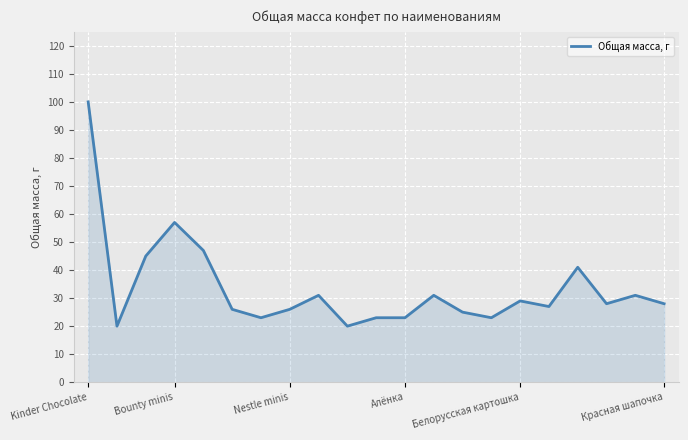

How many lines are shown in the chart?

1